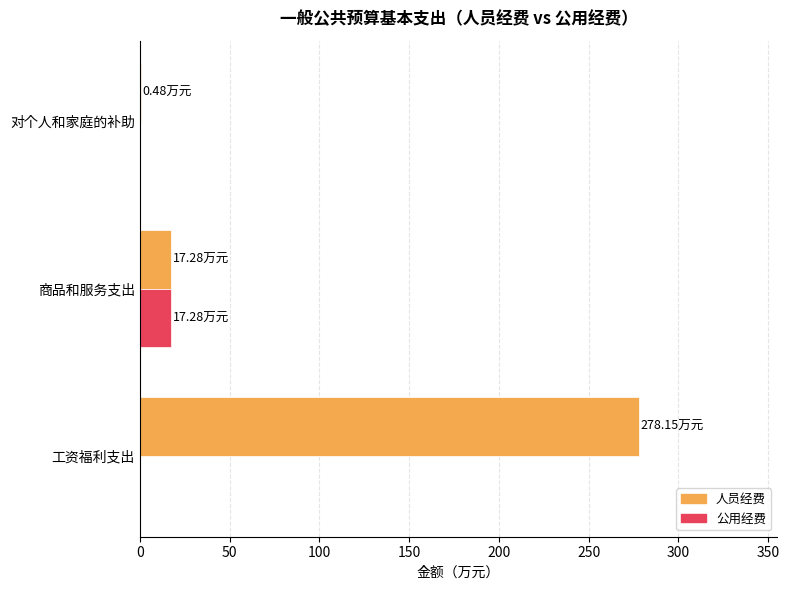

Which series changed the most between 工资福利支出 and 商品和服务支出?

人员经费